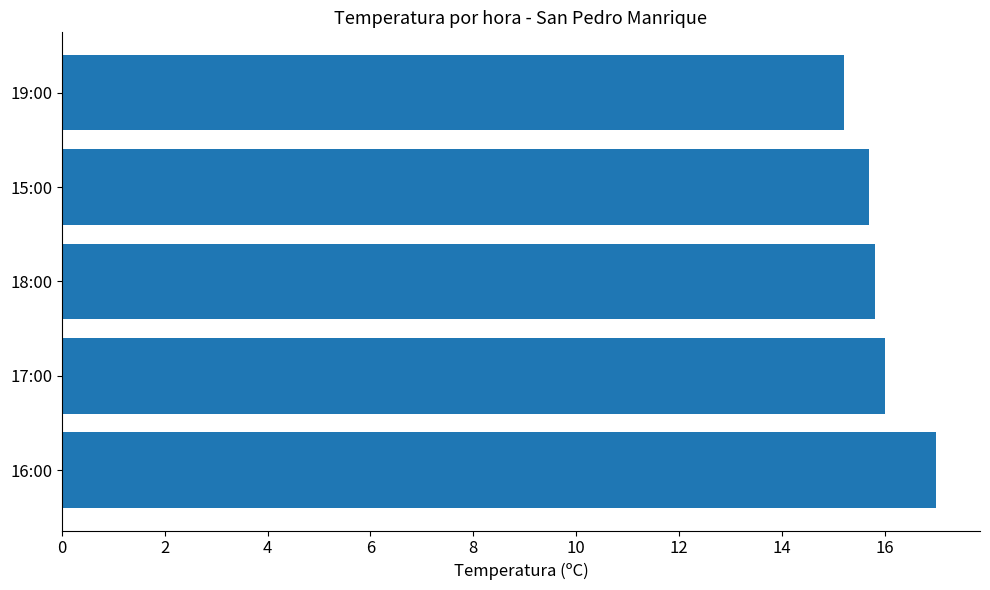

Is it true that the value at 15:00 is 15.7?

True